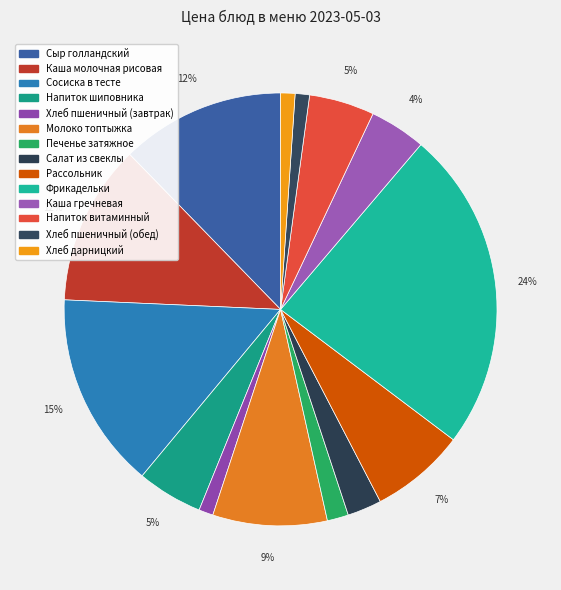

How many segments does this pie chart have?

14